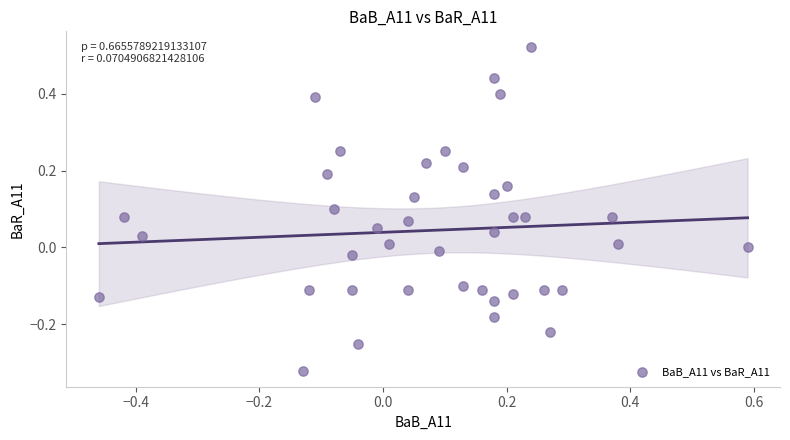

What is the range of Y values (max minus min)?

0.8